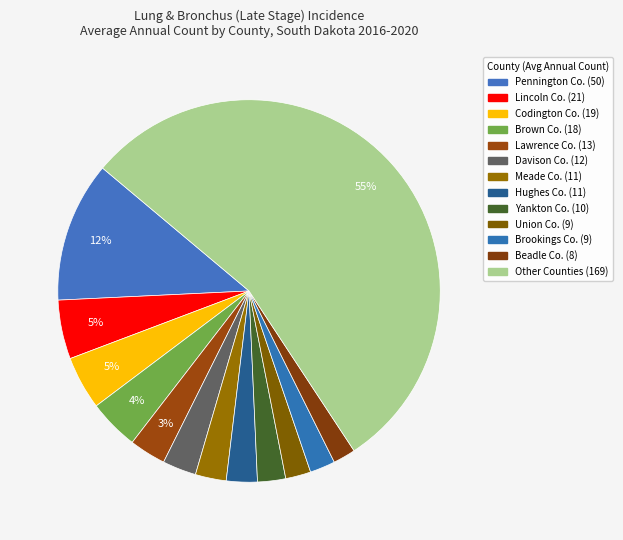

How many segments does this pie chart have?

13